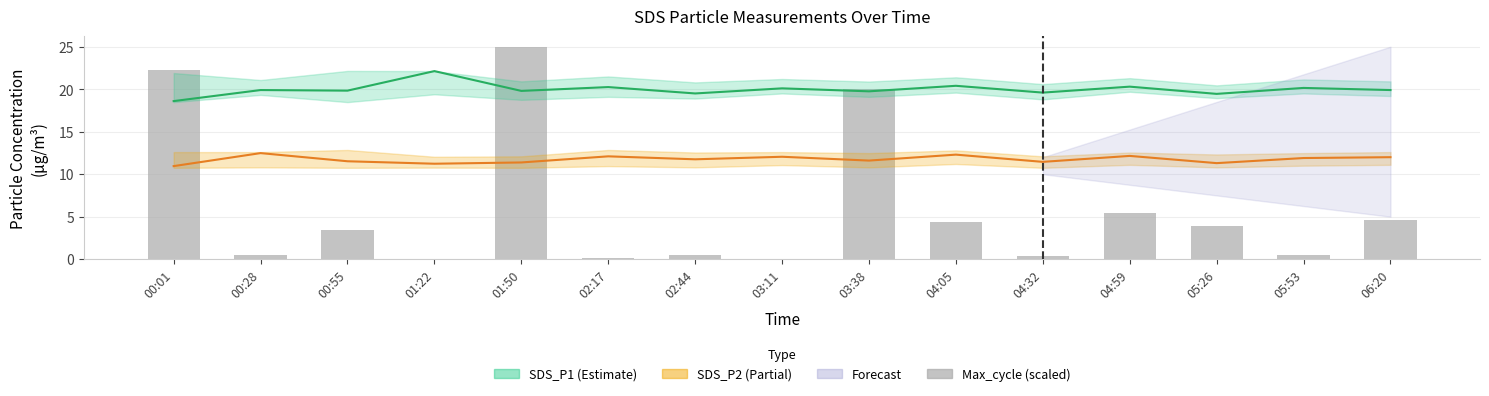

List the series in order of their peak value, lowest first.

SDS_P2, SDS_P1, Max_cycle (scaled)